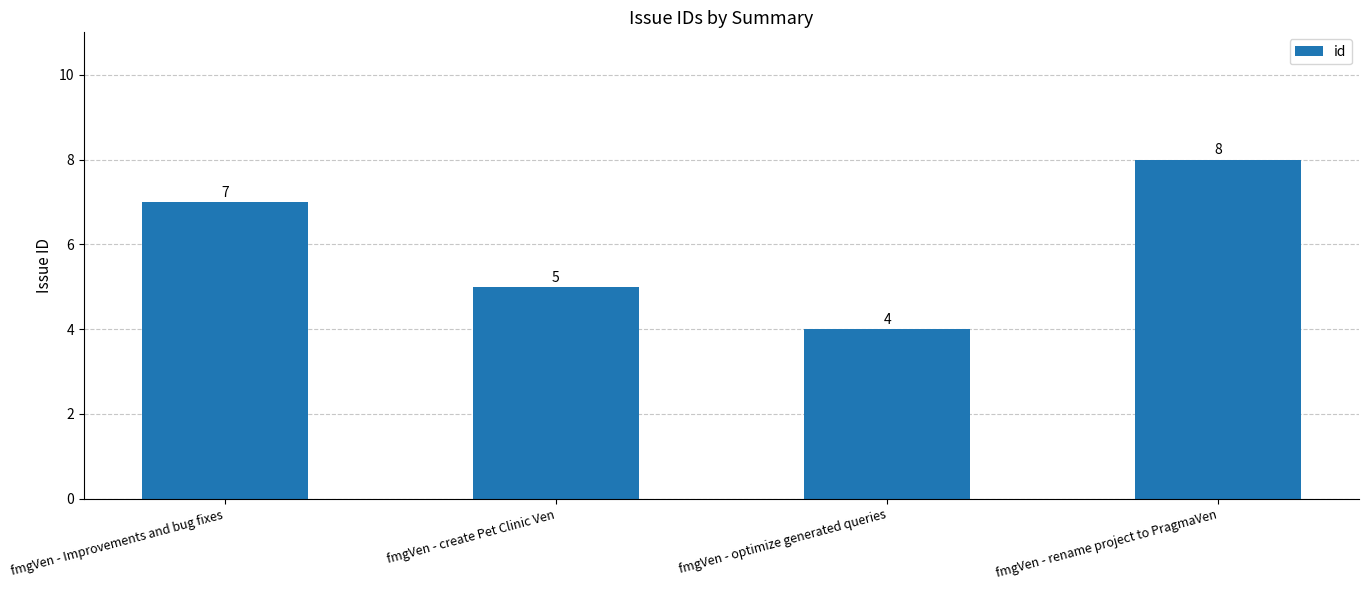

What is the label of the 2nd bar from the left?

fmgVen - create Pet Clinic Ven